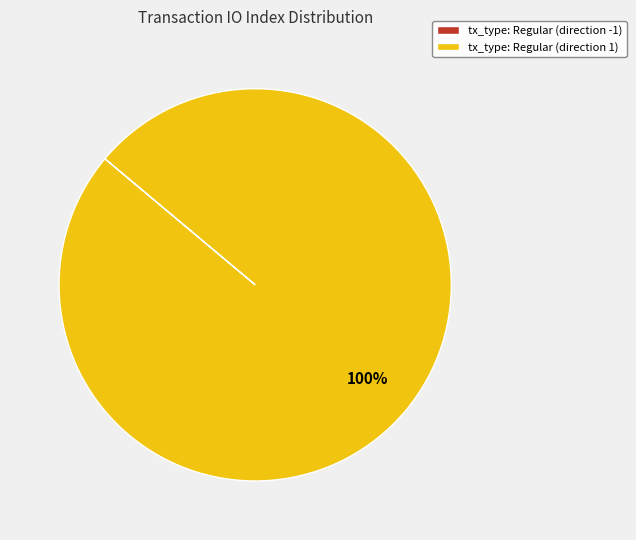

Does any single category account for the majority?

Yes